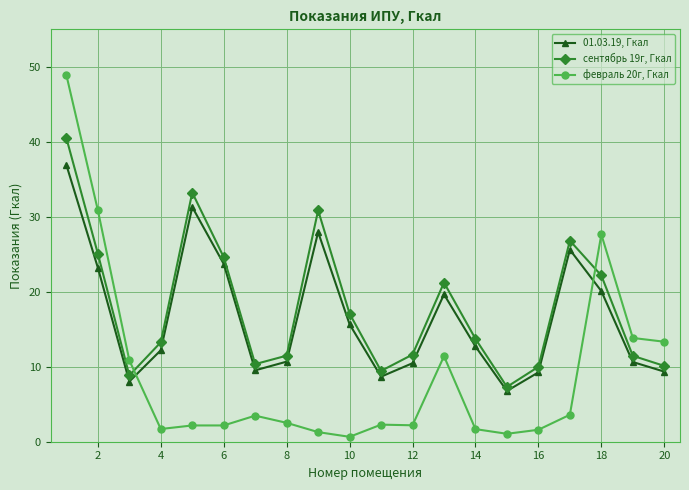

Which series has the widest spread of values?

февраль 20г, Гкал